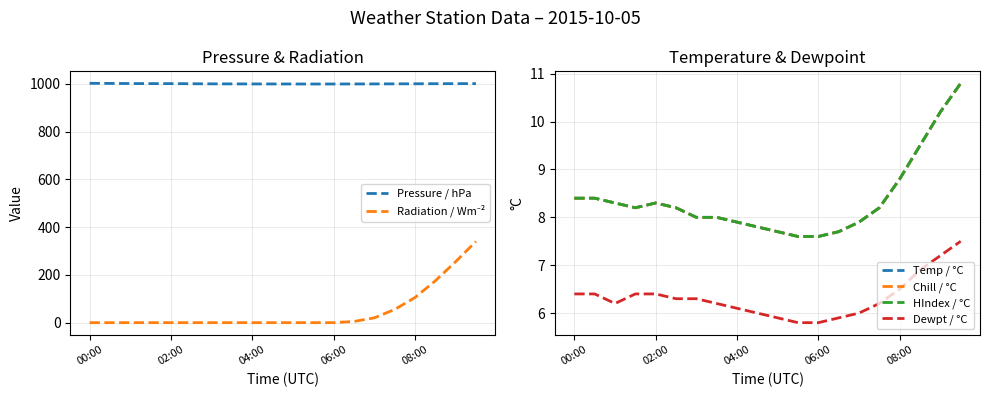

What are all the series names shown in the legend?

Pressure / hPa, Radiation / Wm⁻², Temp / °C, Chill / °C, HIndex / °C, Dewpt / °C